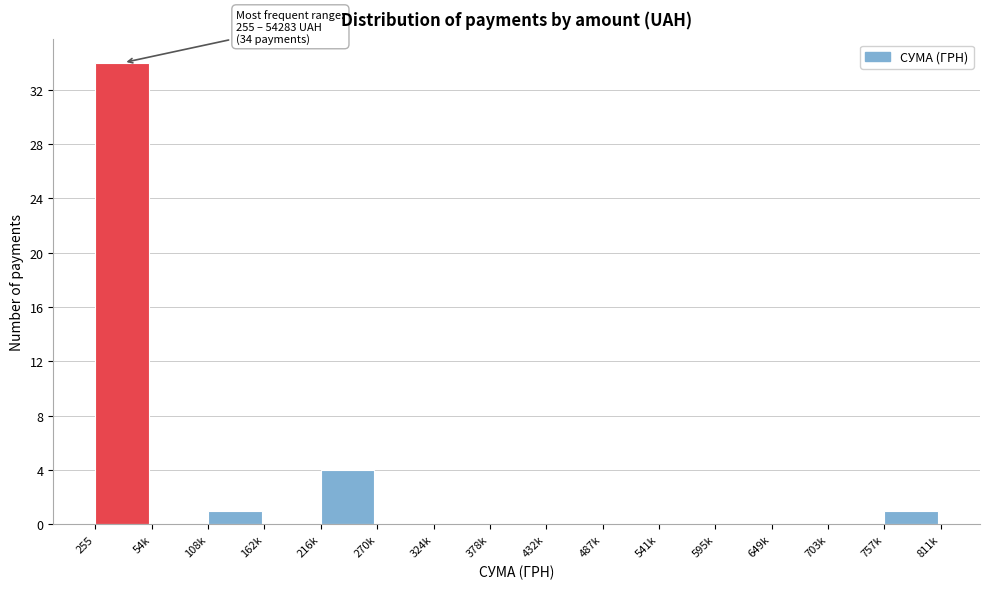

Reading right to left, transcribe all the data shown in this chart.

757k=1	703k=0	649k=0	595k=0	541k=0	487k=0	432k=0	378k=0	324k=0	270k=0	216k=4	162k=0	108k=1	54k=0	255=34